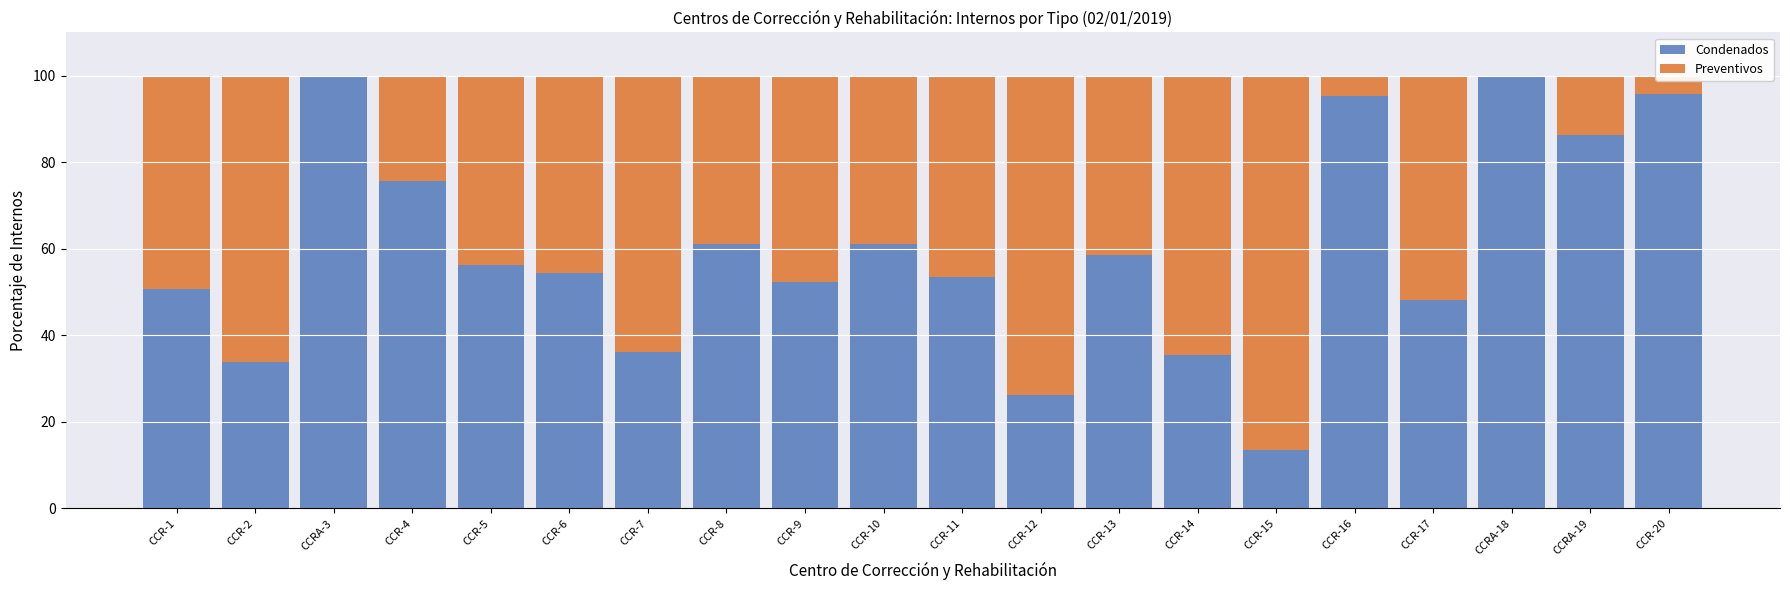

What is the total value across all series at CCR-12?

100.0